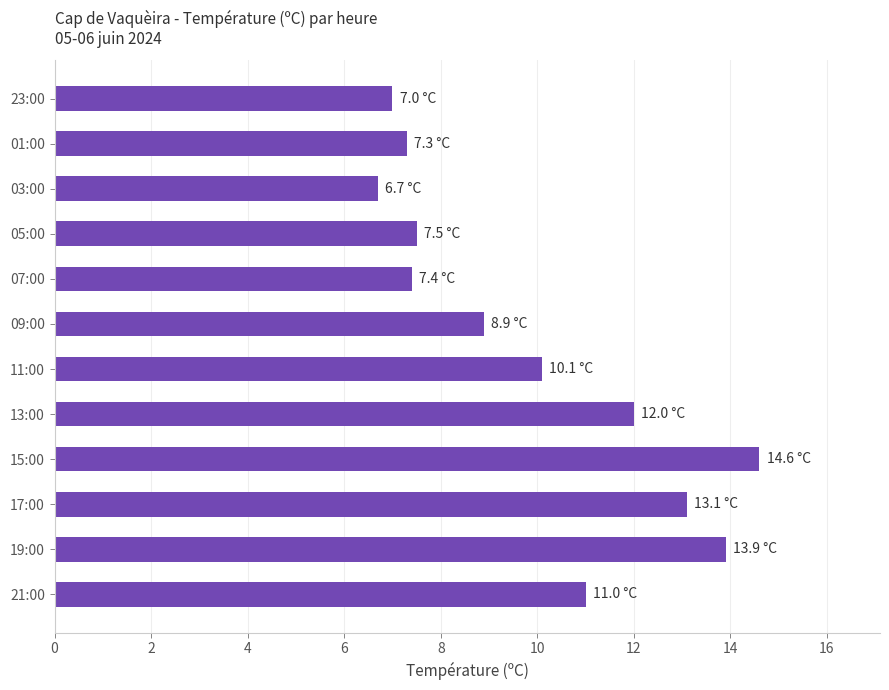

How many series are shown in this chart?

1